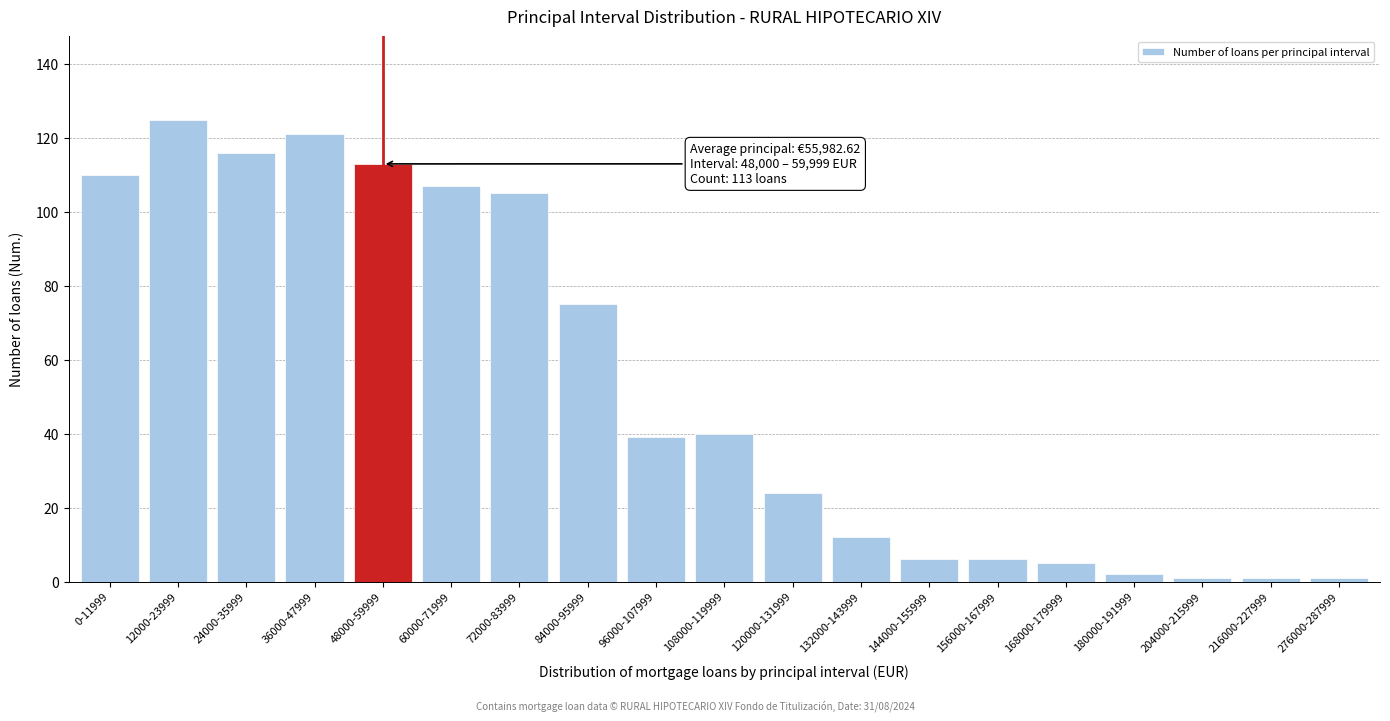

Reading right to left, transcribe all the data shown in this chart.

1	1	1	2	5	6	6	12	24	40	39	75	105	107	113	121	116	125	110